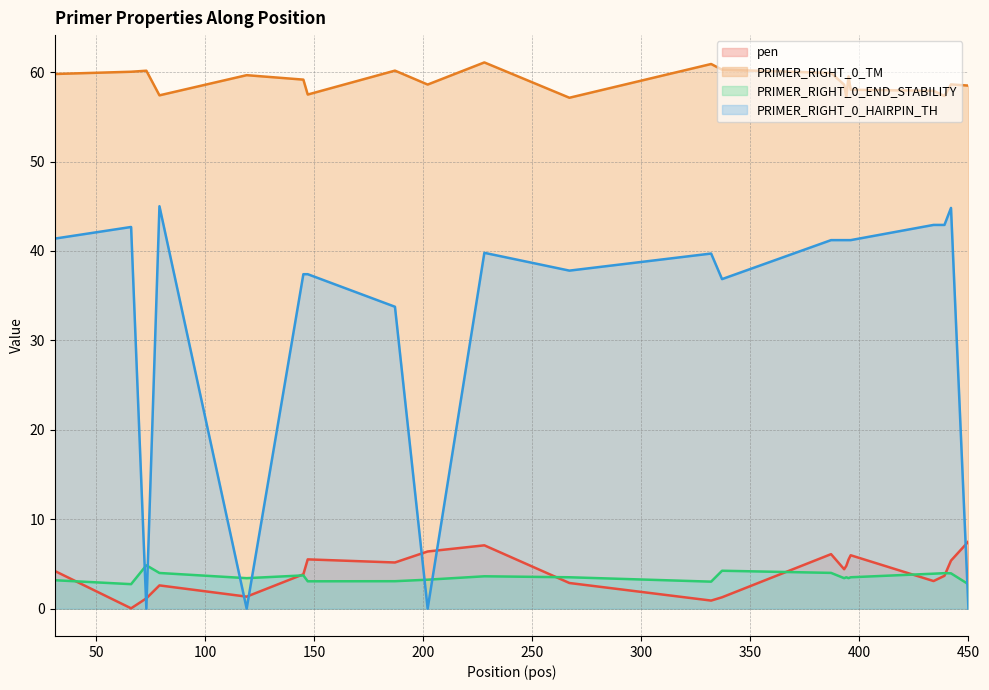

The PRIMER_RIGHT_0_END_STABILITY series shows 3.4 at 119. True or false?

True